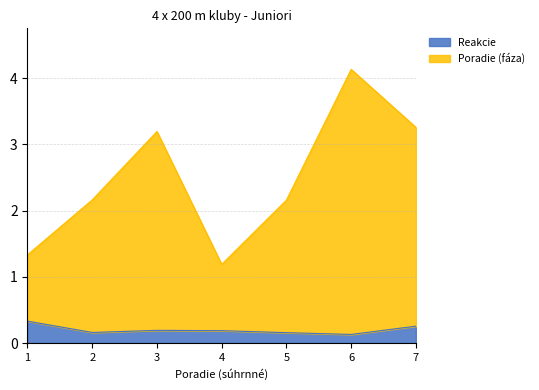

True or false: Reakcie and Poradie (fáza) intersect in this chart.

False